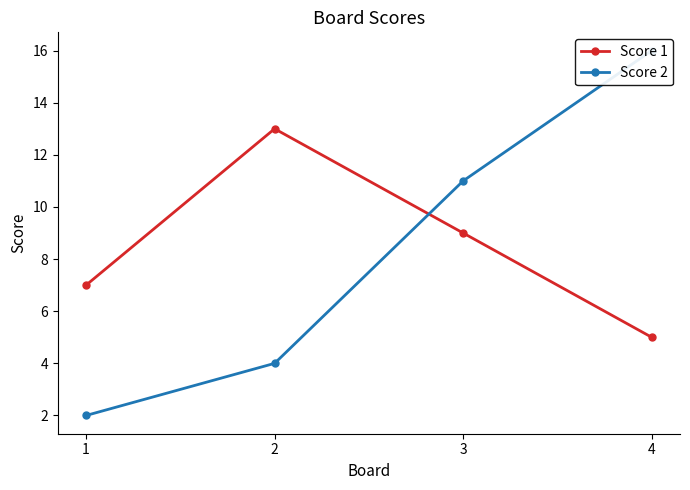

What is the difference between the second highest and minimum values in the Score 2 series?

9